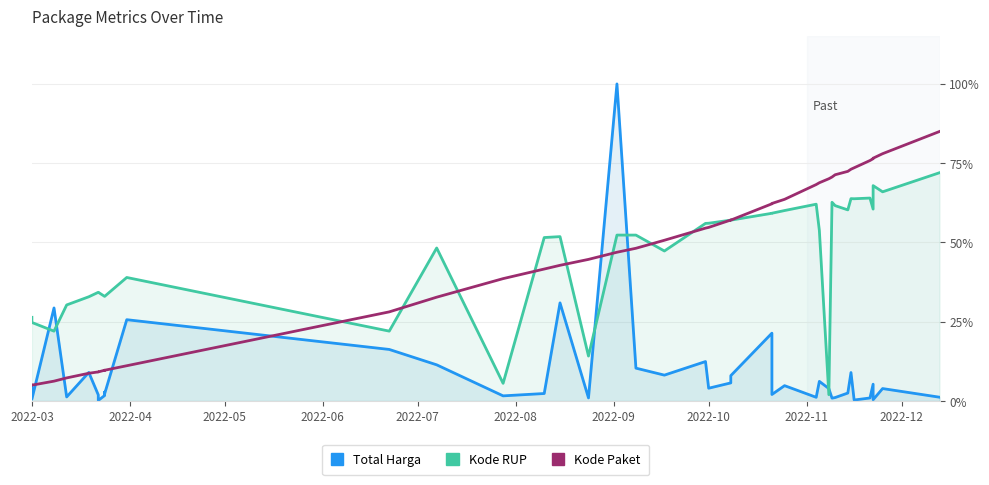

Which series has the largest total across all categories?

Kode RUP